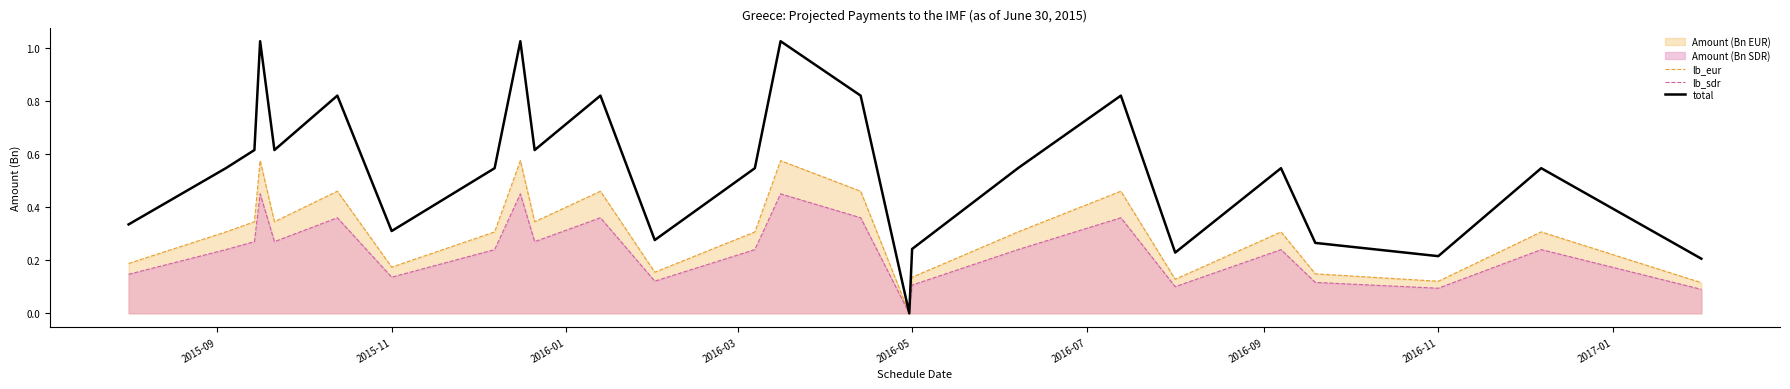

Reading right to left, transcribe all the data shown in this chart.

lb_eur: 0.1	0.3	0.1	0.1	0.3	0.1	0.5	0.3	0.1	0.0	0.5	0.6	0.3	0.2	0.5	0.3	0.6	0.3	0.2	0.5	0.3	0.6	0.3	0.3	0.2
lb_sdr: 0.1	0.2	0.1	0.1	0.2	0.1	0.4	0.2	0.1	0.0	0.4	0.5	0.2	0.1	0.4	0.3	0.5	0.2	0.1	0.4	0.3	0.5	0.3	0.2	0.1
total: 0.2	0.5	0.2	0.3	0.5	0.2	0.8	0.5	0.2	0.0	0.8	1.0	0.5	0.3	0.8	0.6	1.0	0.5	0.3	0.8	0.6	1.0	0.6	0.5	0.3